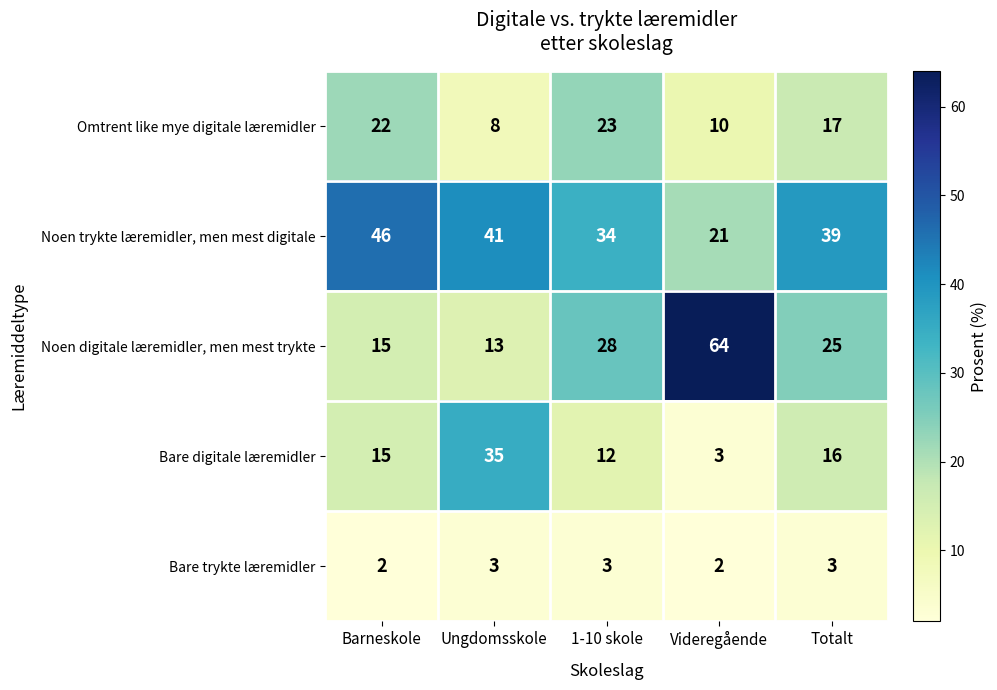

What is the maximum value shown in the chart?

64